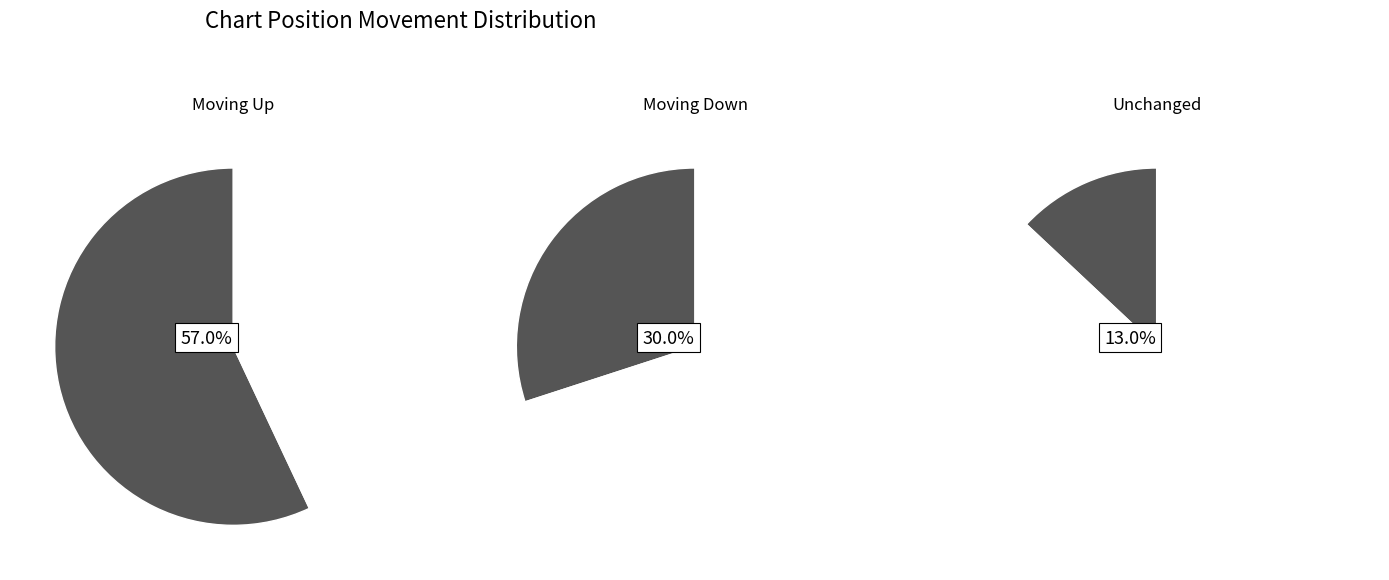

Rank the categories by value from lowest to highest.

-, down, up